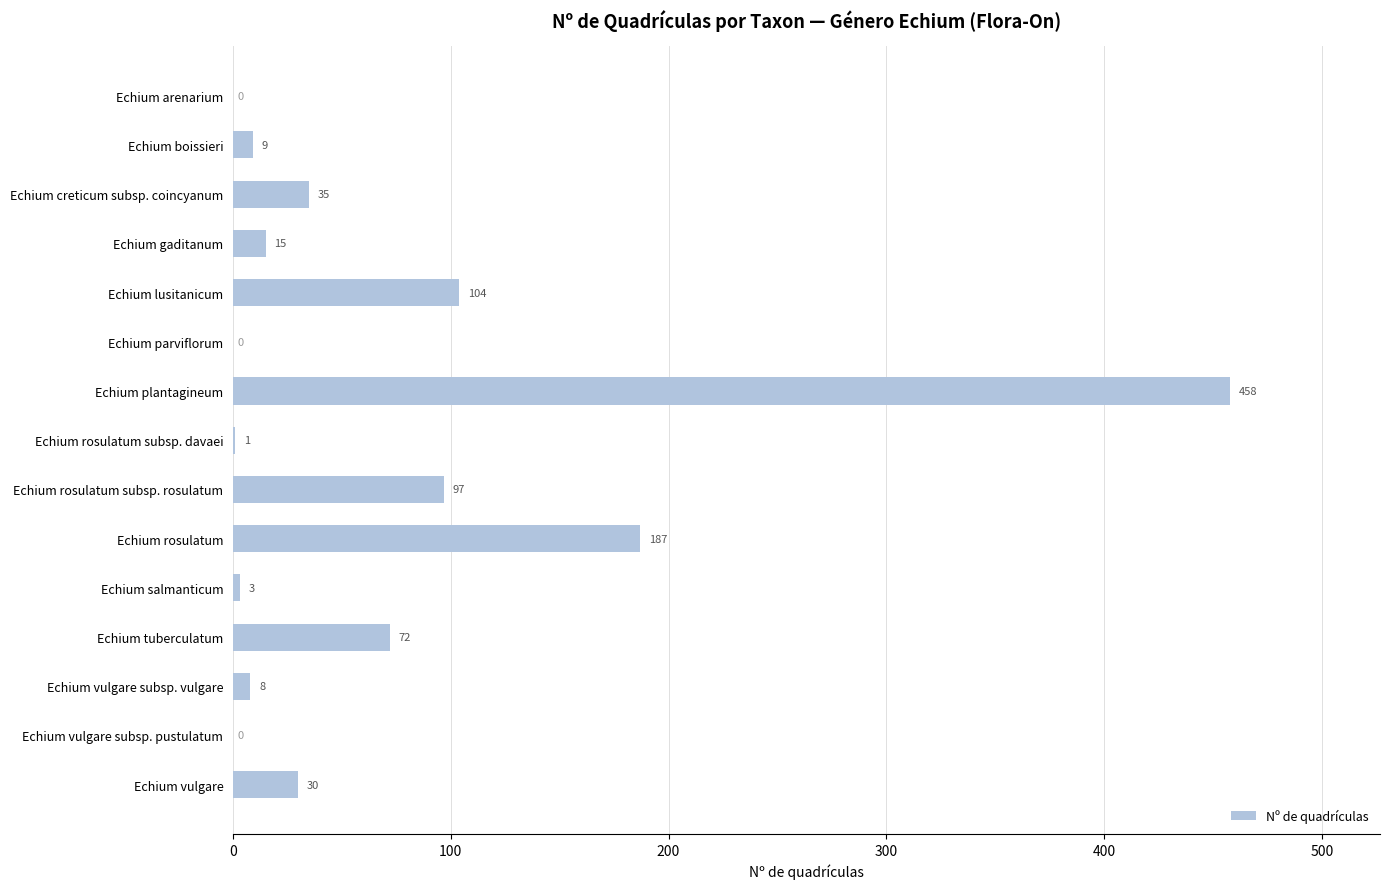

How many distinct data groups are displayed?

1